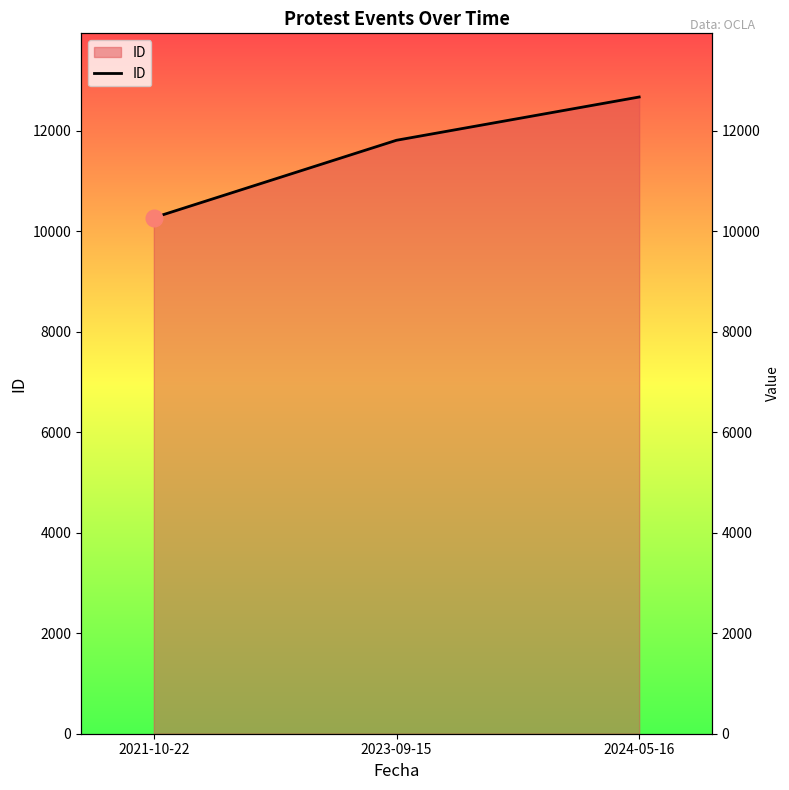

What is the sum of the values at 2024-05-16 and 2021-10-22?

22948